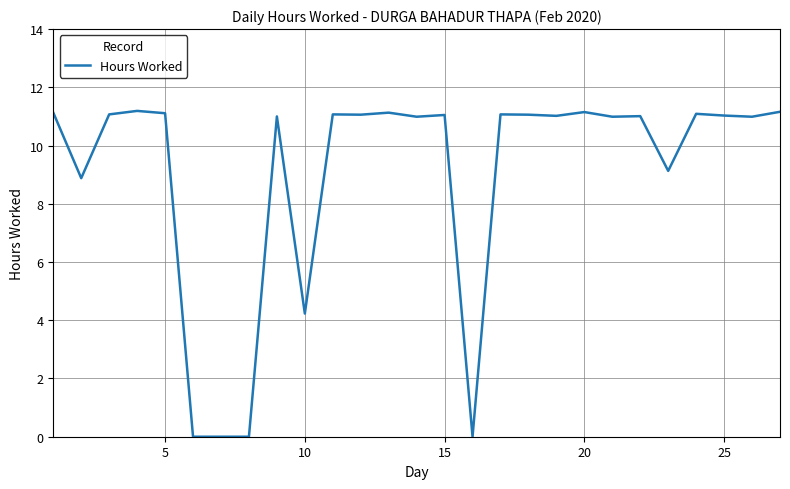

What is the difference between the maximum and minimum values?

11.2